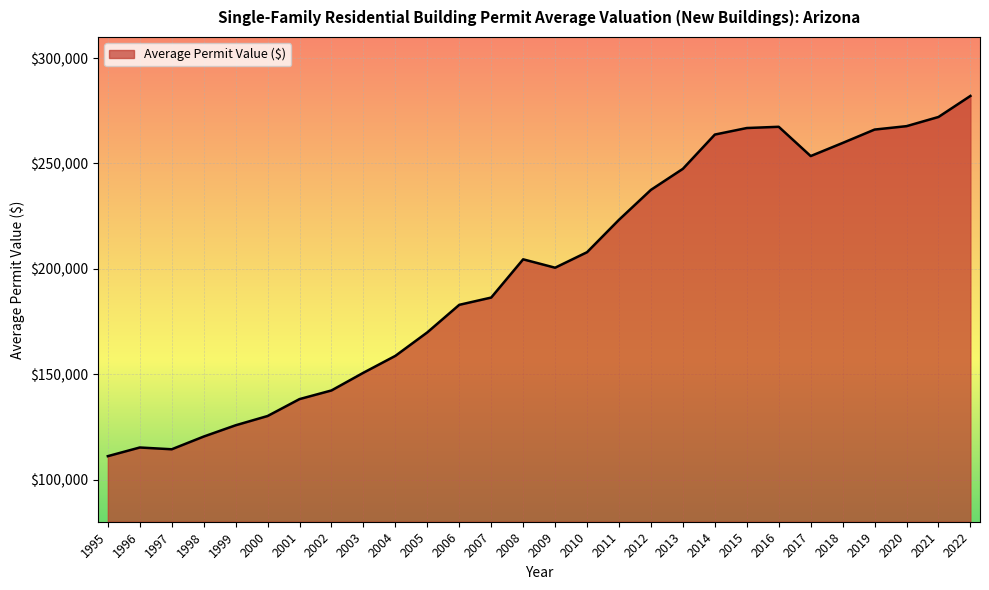

What is the maximum value shown in the chart?

282016.1